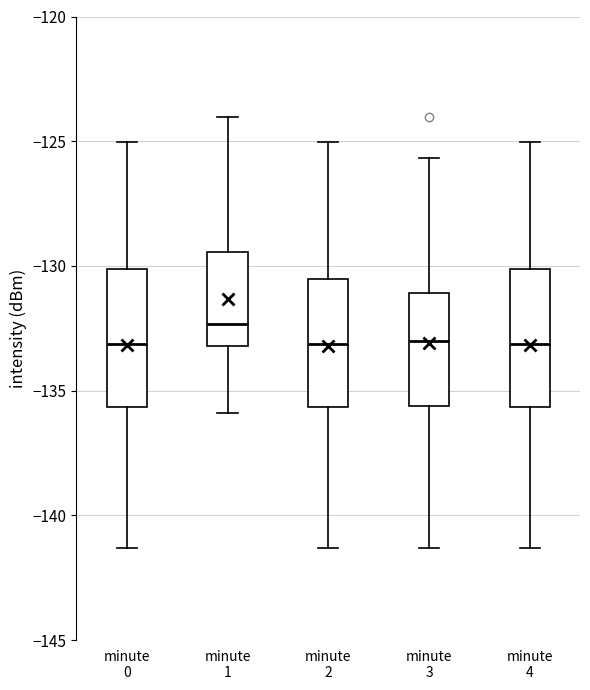

Where does the upper whisker of the box for minute 4 end on the y-axis? The values are not printed on the chart, so give them approximately, as read against the axis.

-125.0